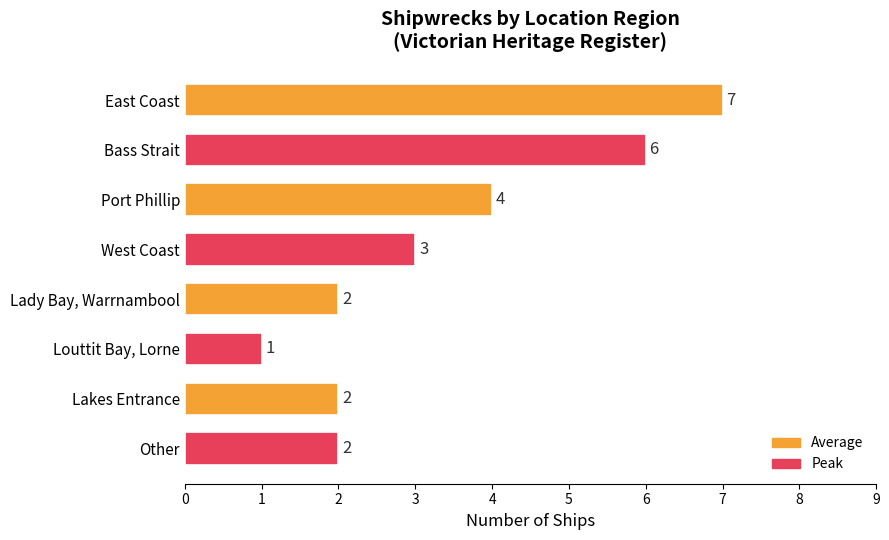

Where is the data nearest to the value 4?

Port Phillip